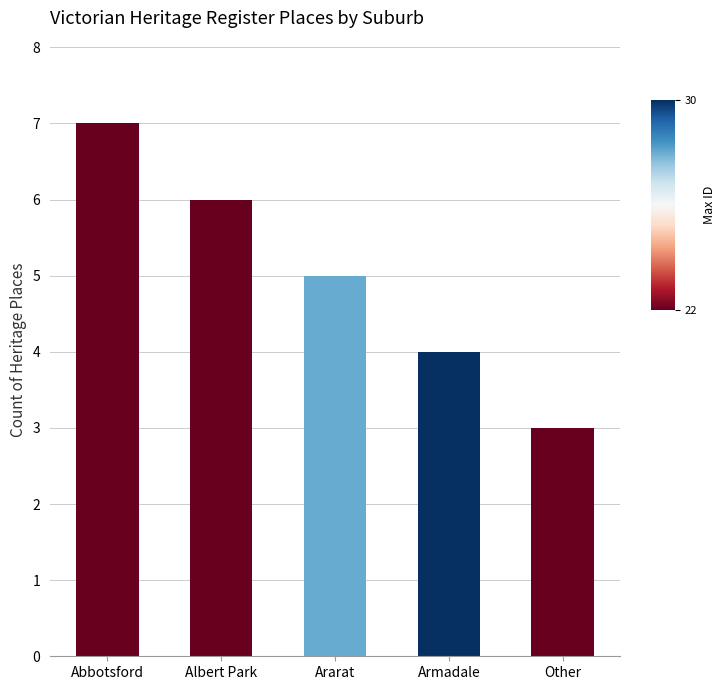

What is the approximate value at Armadale?

4